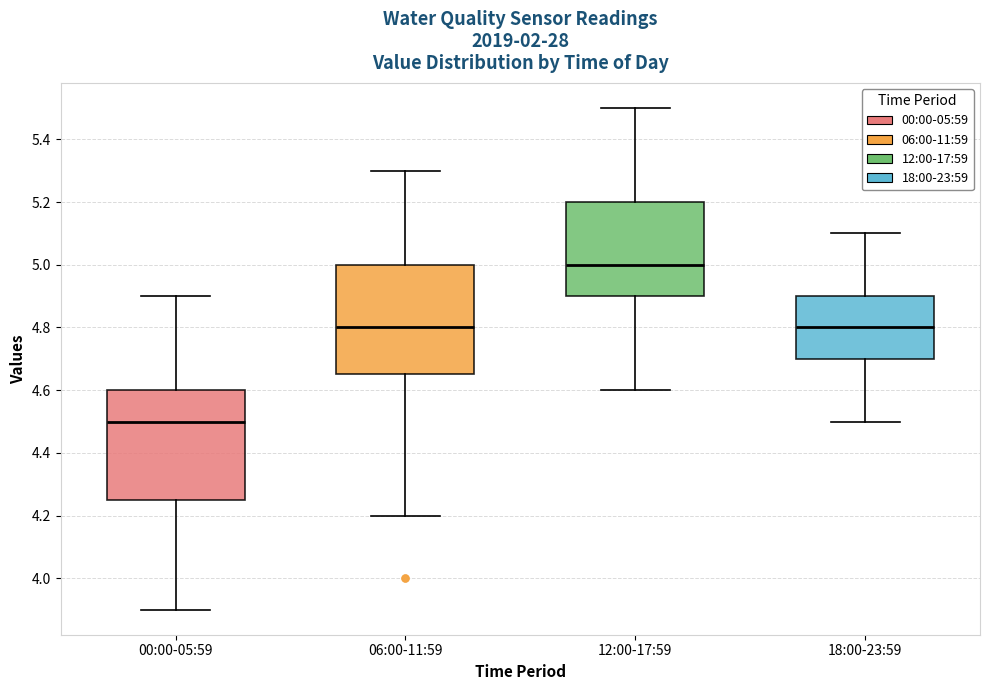

Reading left to right, transcribe this box plot: for each box, give where its median line is, the range the box spans, and where its two whiskers end, as read against the y-axis. The values are not printed on the chart, so give them approximately, as read against the axis.

00:00-05:59: median 4.50, box 4.26 to 4.60, whiskers 3.90 to 4.90
06:00-11:59: median 4.80, box 4.66 to 5.00, whiskers 4.20 to 5.30
12:00-17:59: median 5.00, box 4.90 to 5.20, whiskers 4.60 to 5.50
18:00-23:59: median 4.80, box 4.70 to 4.90, whiskers 4.50 to 5.10